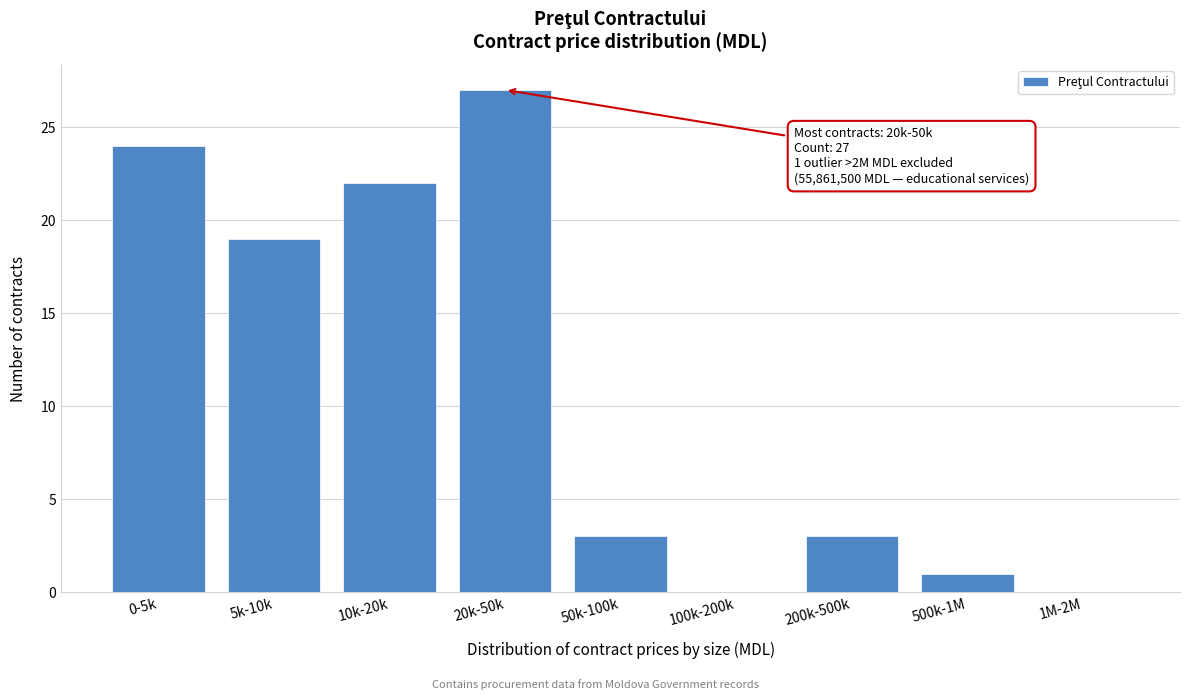

Reading left to right, extract all data points from this chart.

0-5k=24	5k-10k=19	10k-20k=22	20k-50k=27	50k-100k=3	100k-200k=0	200k-500k=3	500k-1M=1	1M-2M=0